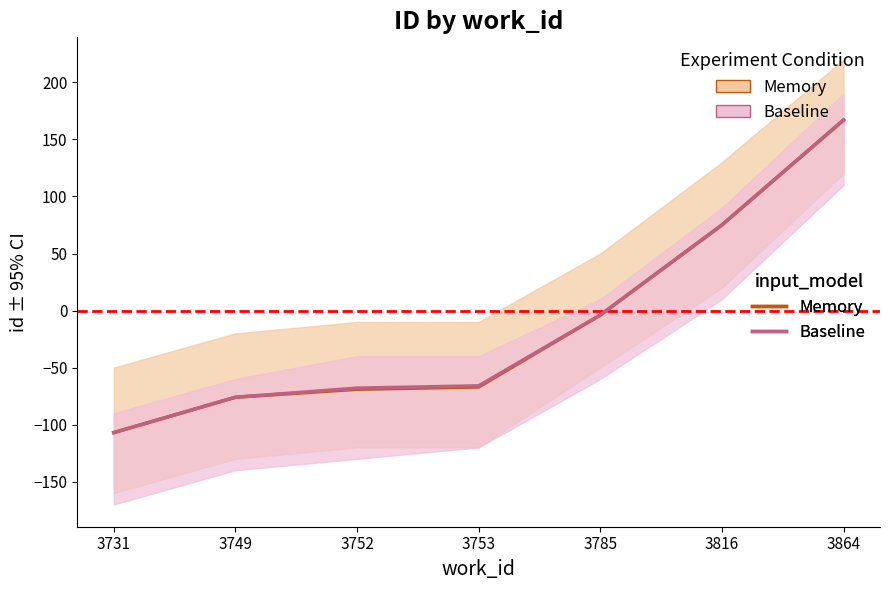

What is the total value across all series at 3749?

-152